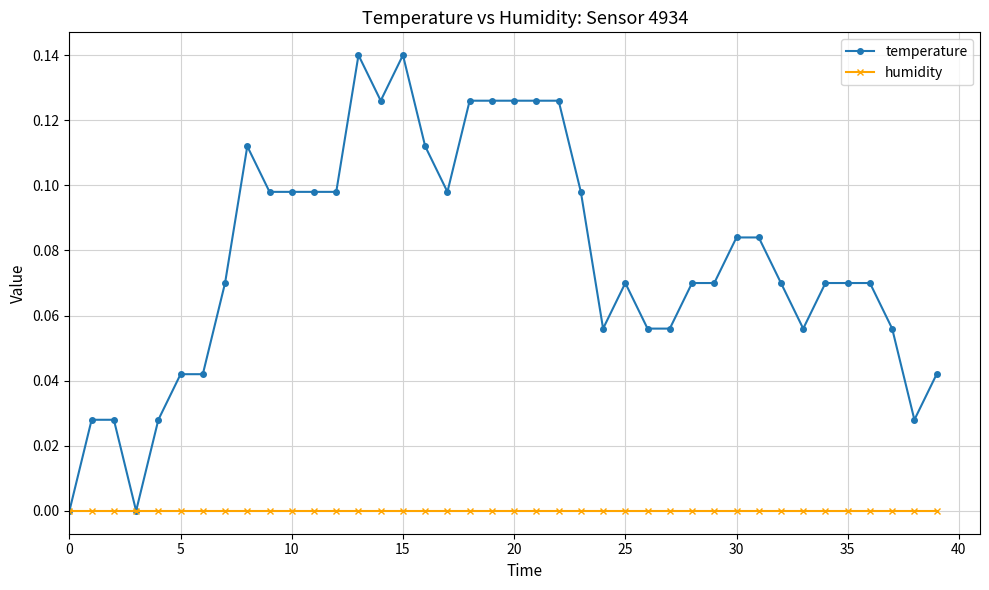

Which series has the largest range (max minus min)?

temperature